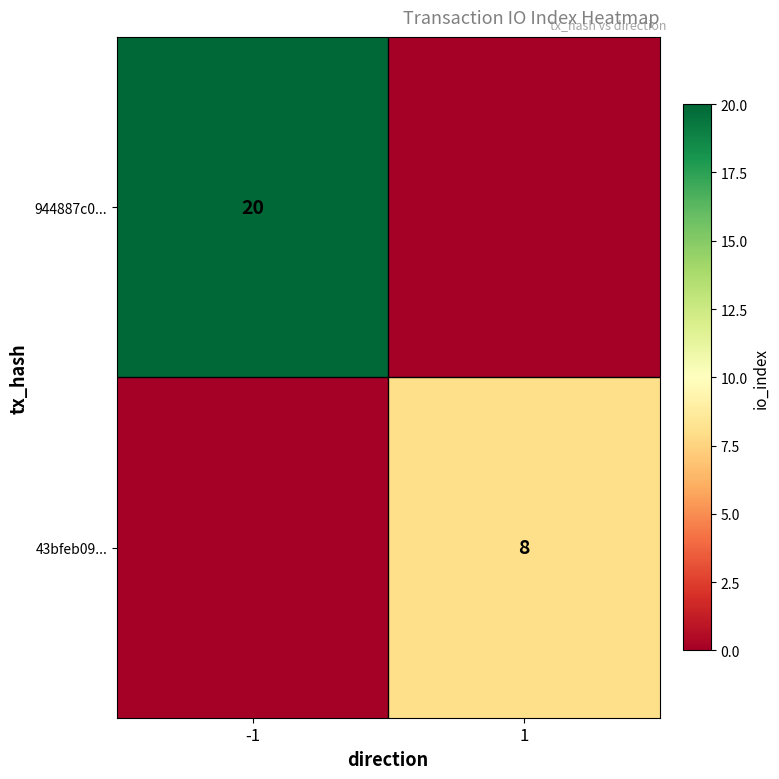

Is it true that 944887c0... equals 30 at -1?

False